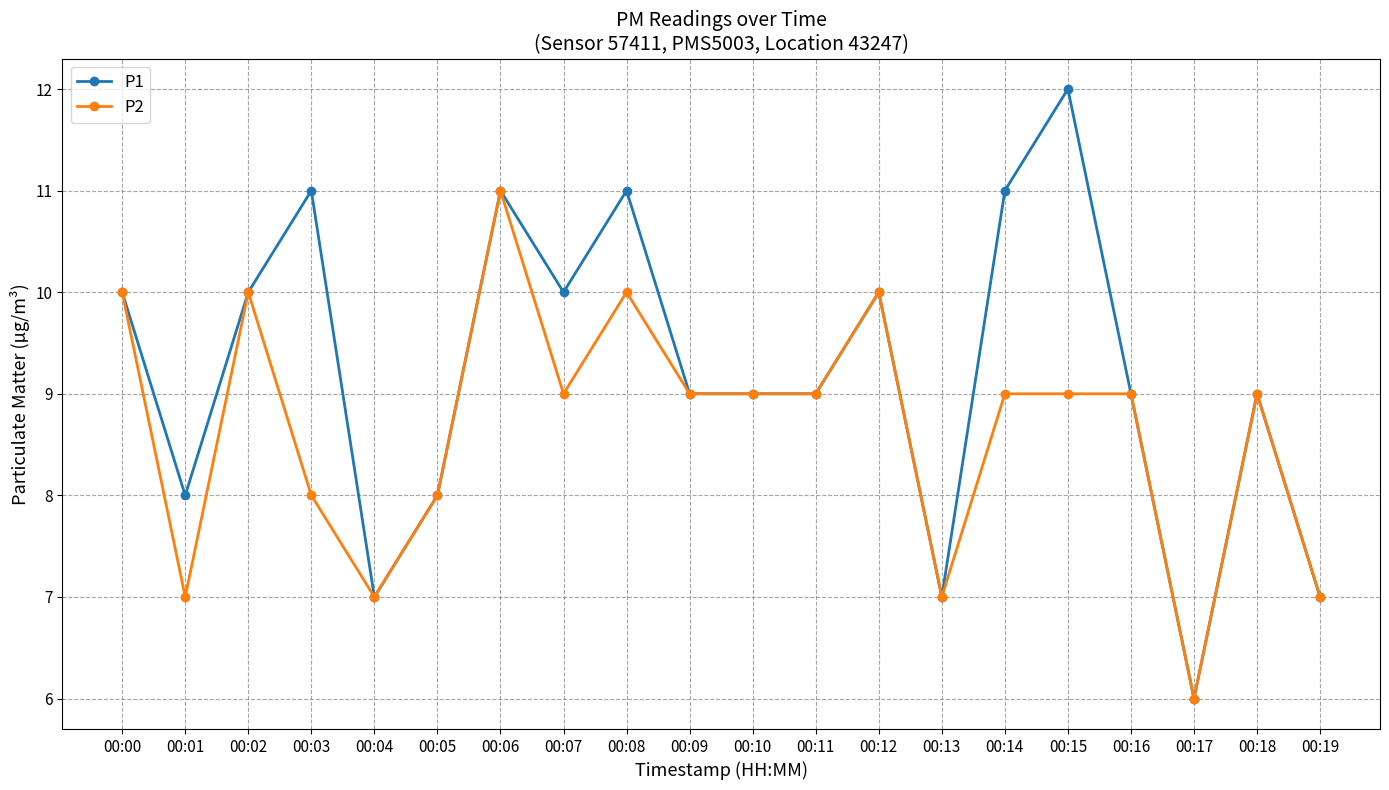

At which category is the sum across all series the highest?

00:06